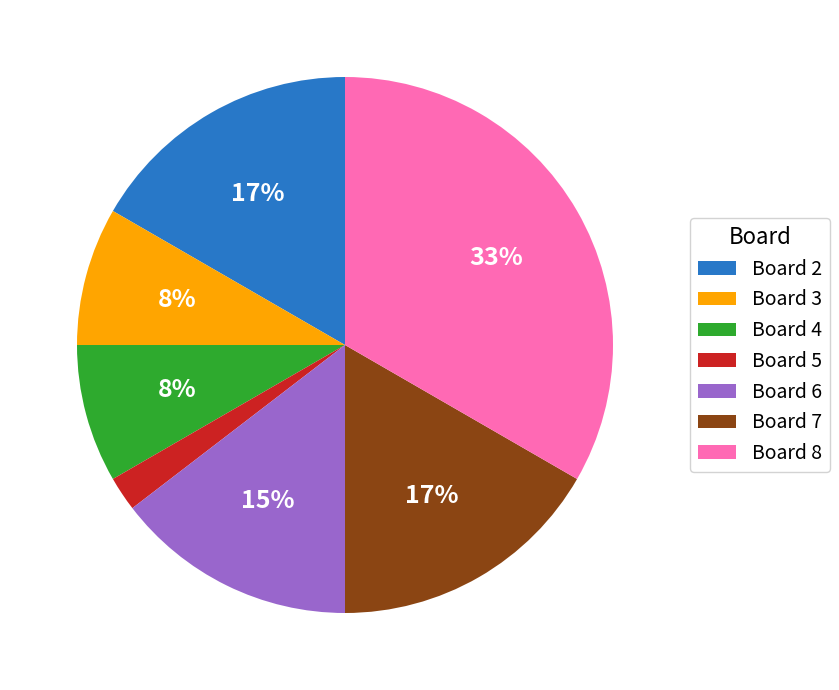

To the nearest percent, what is the combined percentage of Board 2 and Board 4?

25%